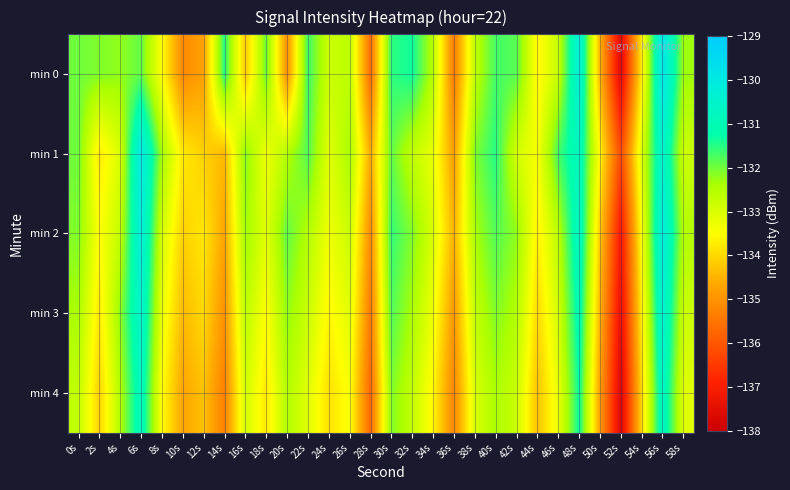

Reading left to right, what are all the values shown in this chart?

min 0: 0s=-132.0	2s=-132.1	4s=-132.2	6s=-131.9	8s=-133.5	10s=-135.1	12s=-134.8	14s=-131.5	16s=-134.2	18s=-131.9	20s=-135.0	22s=-131.7	24s=-132.8	26s=-132.6	28s=-135.6	30s=-131.6	32s=-131.3	34s=-132.5	36s=-135.4	38s=-132.7	40s=-131.7	42s=-131.8	44s=-133.6	46s=-132.7	48s=-130.2	50s=-134.5	52s=-137.6	54s=-133.7	56s=-129.8	58s=-132.3
min 1: 0s=-132.0	2s=-133.8	4s=-133.0	6s=-130.0	8s=-132.3	10s=-133.8	12s=-134.1	14s=-134.4	16s=-132.1	18s=-133.3	20s=-132.5	22s=-131.8	24s=-133.1	26s=-132.4	28s=-134.6	30s=-131.9	32s=-132.7	34s=-133.2	36s=-134.8	38s=-132.1	40s=-131.5	42s=-132.9	44s=-133.4	46s=-131.7	48s=-130.8	50s=-133.6	52s=-136.2	54s=-133.0	56s=-130.5	58s=-132.8
min 2: 0s=-132.1	2s=-133.5	4s=-132.7	6s=-130.2	8s=-132.9	10s=-134.1	12s=-133.8	14s=-134.7	16s=-132.3	18s=-133.1	20s=-131.9	22s=-132.5	24s=-133.3	26s=-132.8	28s=-135.1	30s=-131.6	32s=-132.1	34s=-133.0	36s=-134.5	38s=-132.4	40s=-131.8	42s=-132.2	44s=-133.7	46s=-132.6	48s=-130.7	50s=-134.2	52s=-137.1	54s=-133.4	56s=-130.1	58s=-132.5
min 3: 0s=-132.4	2s=-133.8	4s=-132.2	6s=-130.5	8s=-133.2	10s=-134.4	12s=-134.0	14s=-135.0	16s=-132.6	18s=-133.5	20s=-132.2	22s=-132.8	24s=-133.6	26s=-133.1	28s=-135.4	30s=-131.8	32s=-132.4	34s=-133.3	36s=-134.9	38s=-132.7	40s=-132.1	42s=-132.5	44s=-134.0	46s=-132.9	48s=-131.0	50s=-134.5	52s=-137.4	54s=-133.7	56s=-130.4	58s=-132.8
min 4: 0s=-132.7	2s=-134.1	4s=-132.5	6s=-130.8	8s=-133.5	10s=-134.7	12s=-134.3	14s=-135.3	16s=-132.9	18s=-133.8	20s=-132.5	22s=-133.1	24s=-133.9	26s=-133.4	28s=-135.7	30s=-132.1	32s=-132.7	34s=-133.6	36s=-135.2	38s=-133.0	40s=-132.4	42s=-132.8	44s=-134.3	46s=-133.2	48s=-131.3	50s=-134.8	52s=-137.7	54s=-134.0	56s=-130.7	58s=-133.1